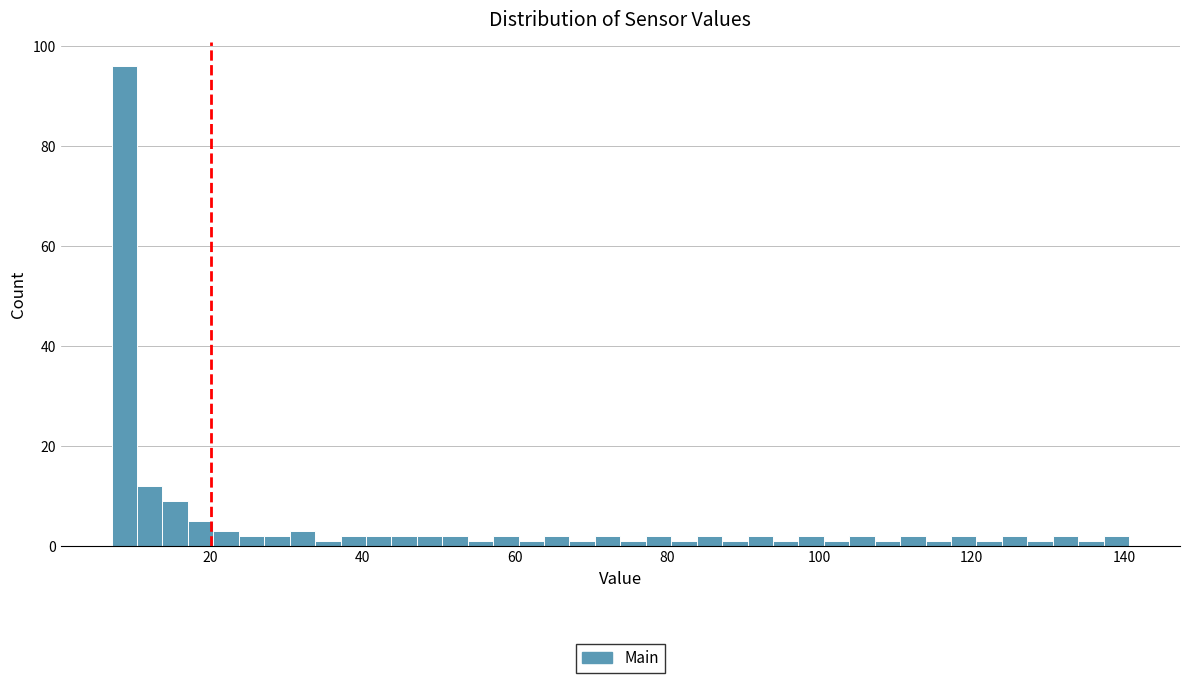

Read against the x-axis, roughly where is the centre of the tallest bar?

8